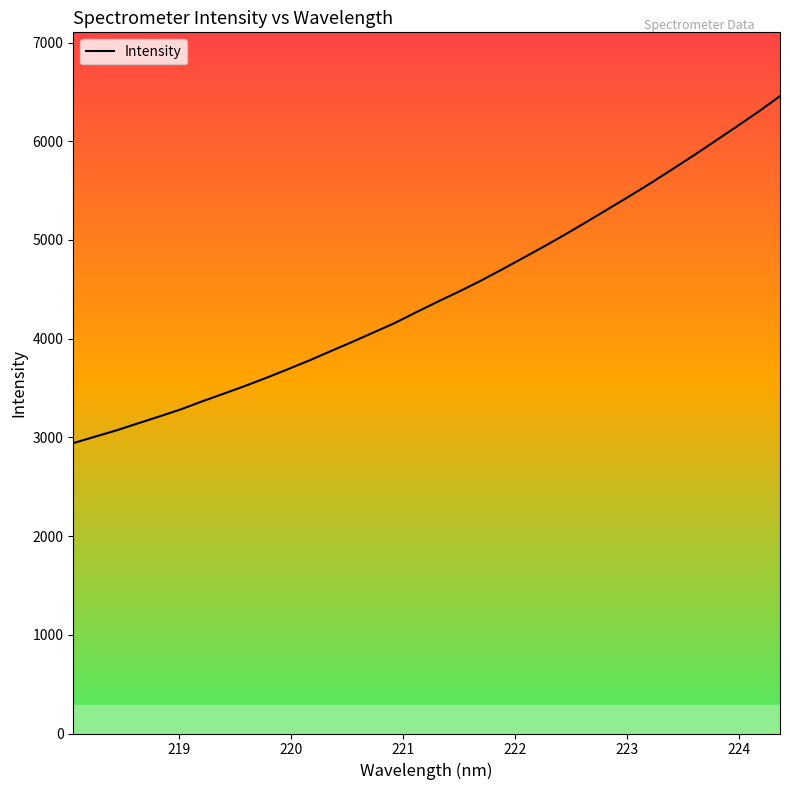

What is the smallest value displayed?

2941.6